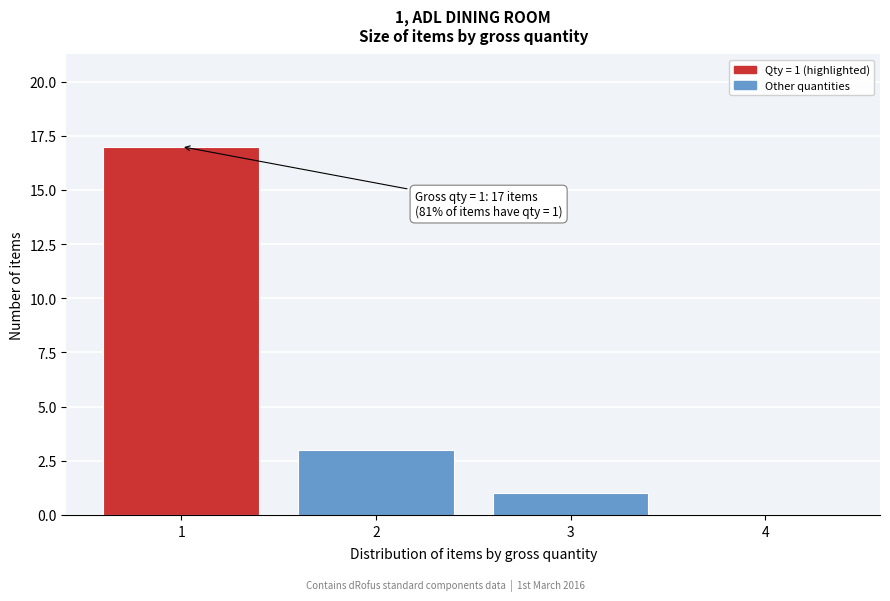

Which range on the x-axis has the tallest bar?

0.5 to 1.5